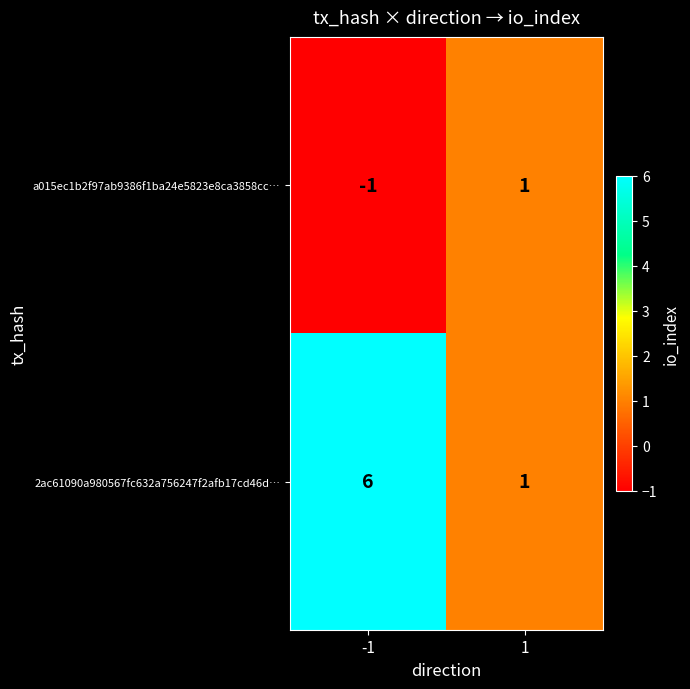

Which series changed the most between -1 and 1?

2ac61090a980567fc632a756247f2afb17cd46d…